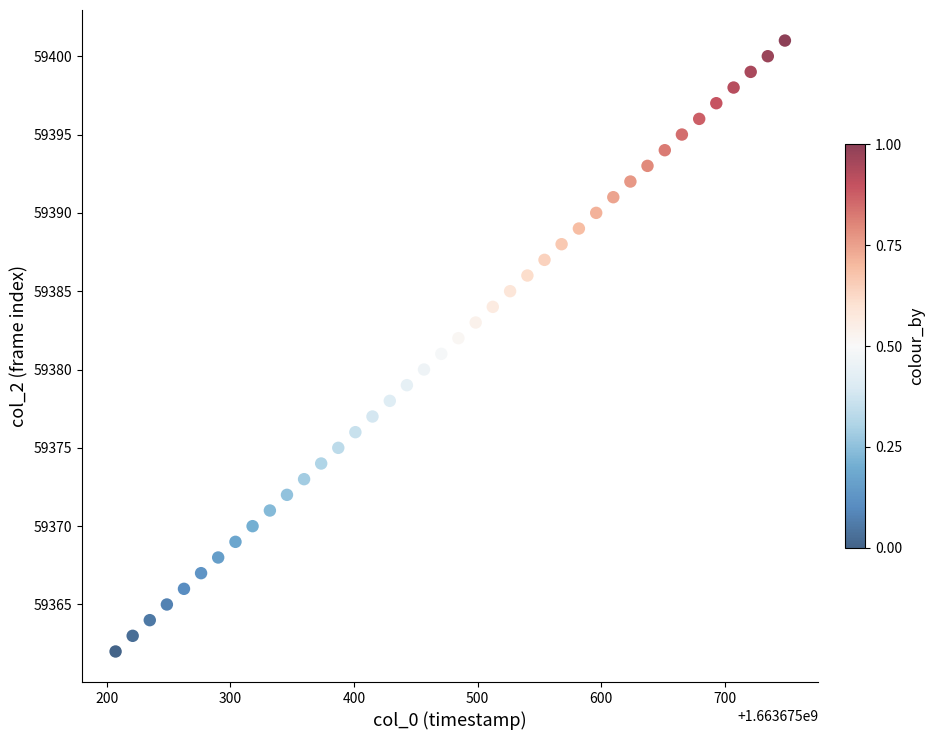

What is the range of Y values (max minus min)?

39